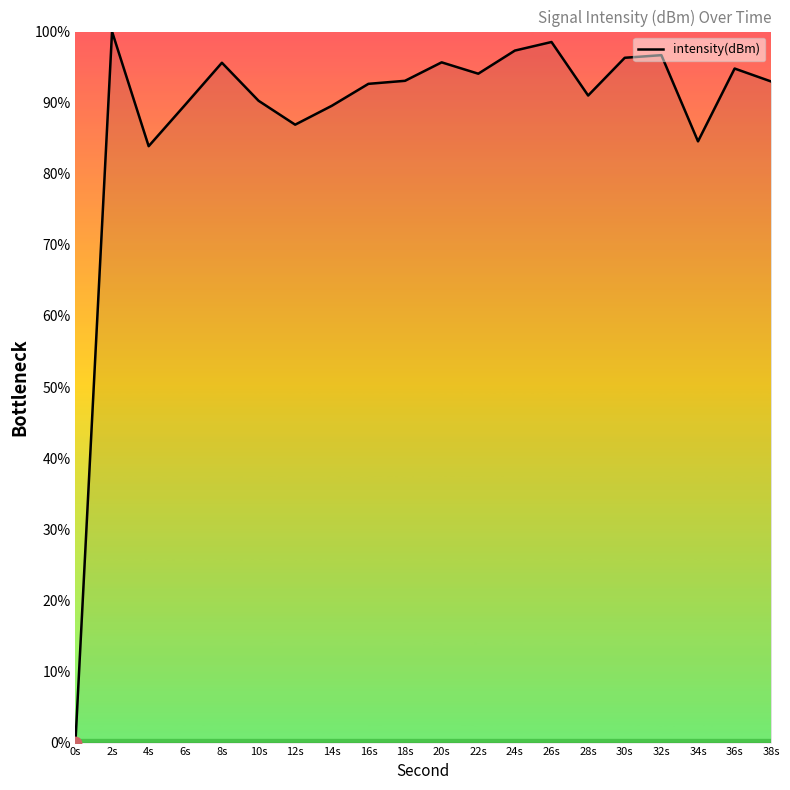

What is the change in value from 32s to 38s?

-3.7